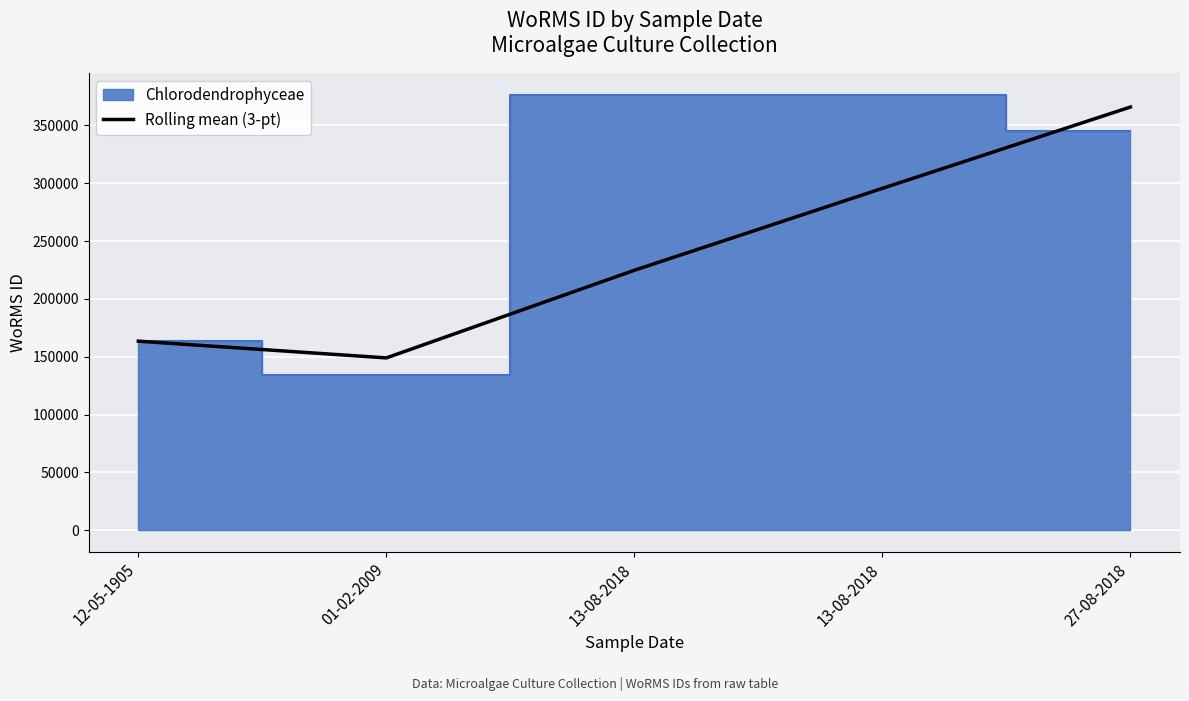

How many series are shown in this chart?

1